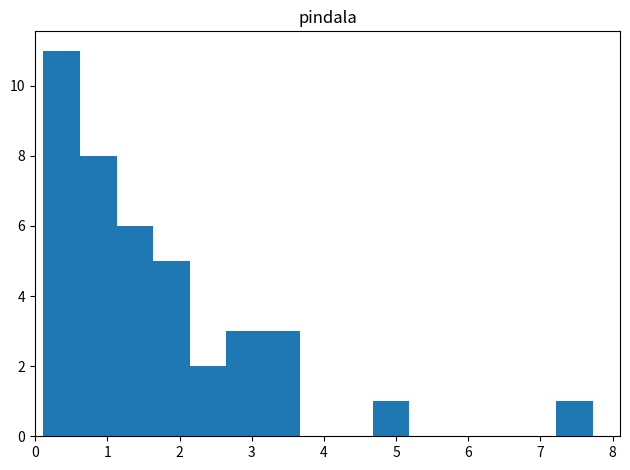

How tall is the bar that spans 4.7 to 5.2 on the x-axis? Neither the bar edges nor the heights are printed on the chart, so give them approximately, as read against the axes.

1